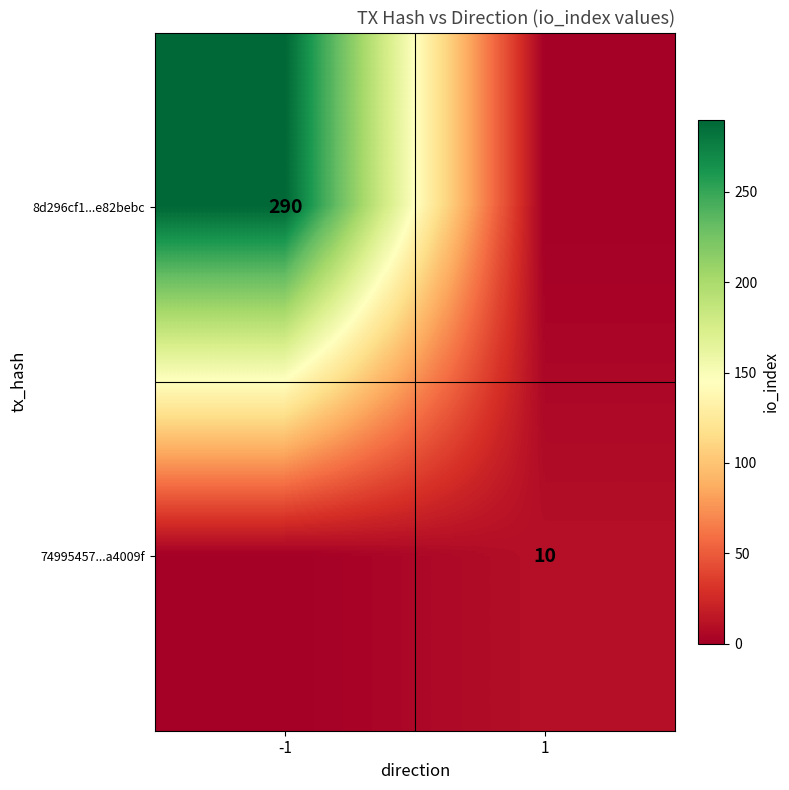

True or false: 8d296cf1...e82bebc has a value of 377 at -1.

False